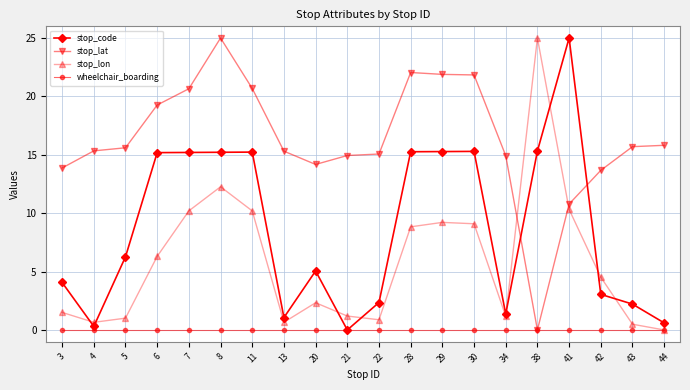

How many data points in stop_code are less than 6?

10